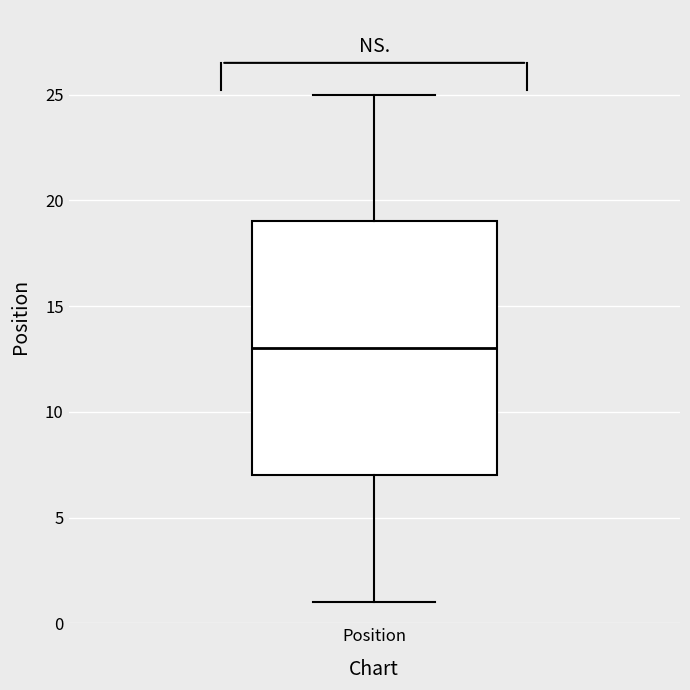

Transcribe this box plot: give where the median line is, the range the box spans, and where the two whiskers end, as read against the y-axis. The values are not printed on the chart, so give them approximately, as read against the axis.

median 13, box 7 to 19, whiskers 1 to 25